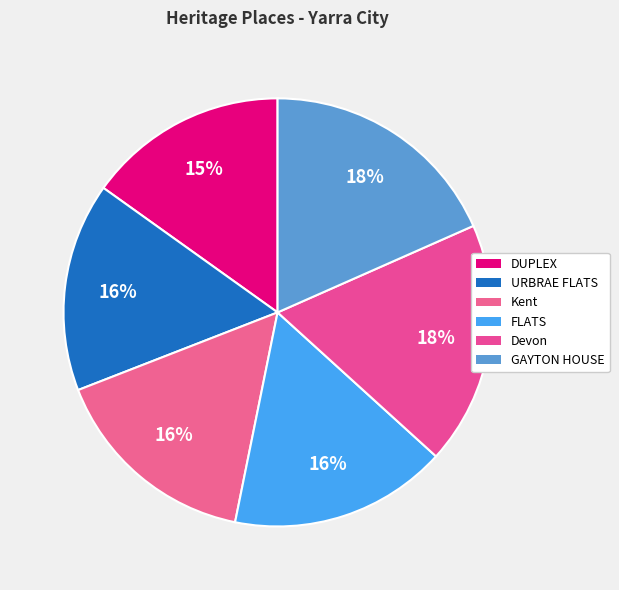

True or false: DUPLEX accounts for 15% of the total.

True